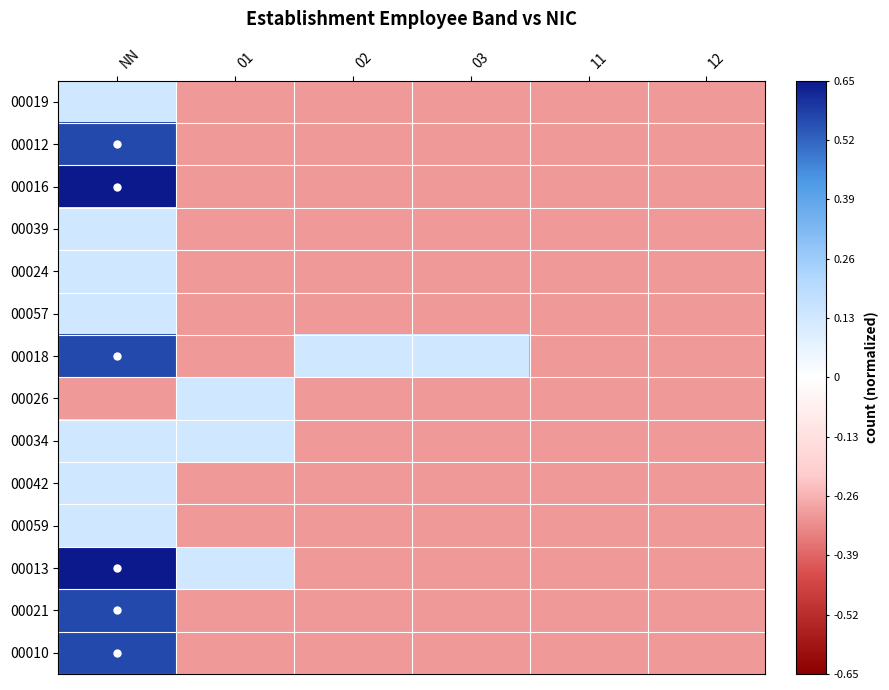

Which category has the lowest value across all series?

01